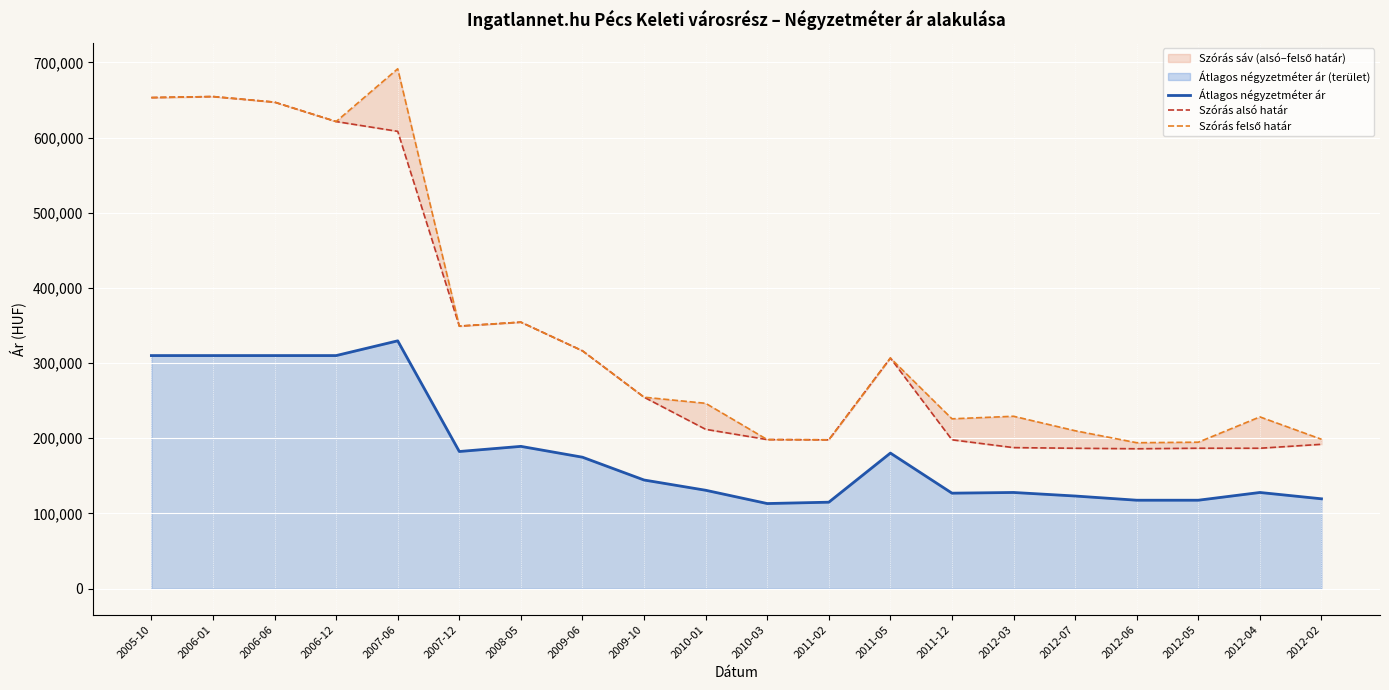

At which label does Szórás felső határ first exceed 254641?

2005-10